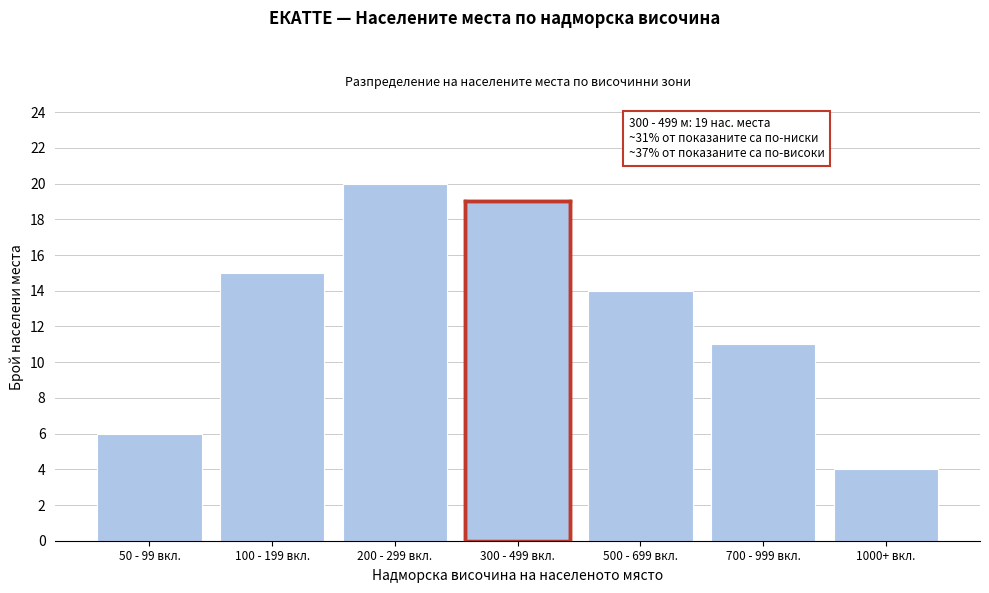

Reading left to right, what are all the values shown in this chart?

50 - 99 вкл.=6	100 - 199 вкл.=15	200 - 299 вкл.=20	300 - 499 вкл.=19	500 - 699 вкл.=14	700 - 999 вкл.=11	1000+ вкл.=4